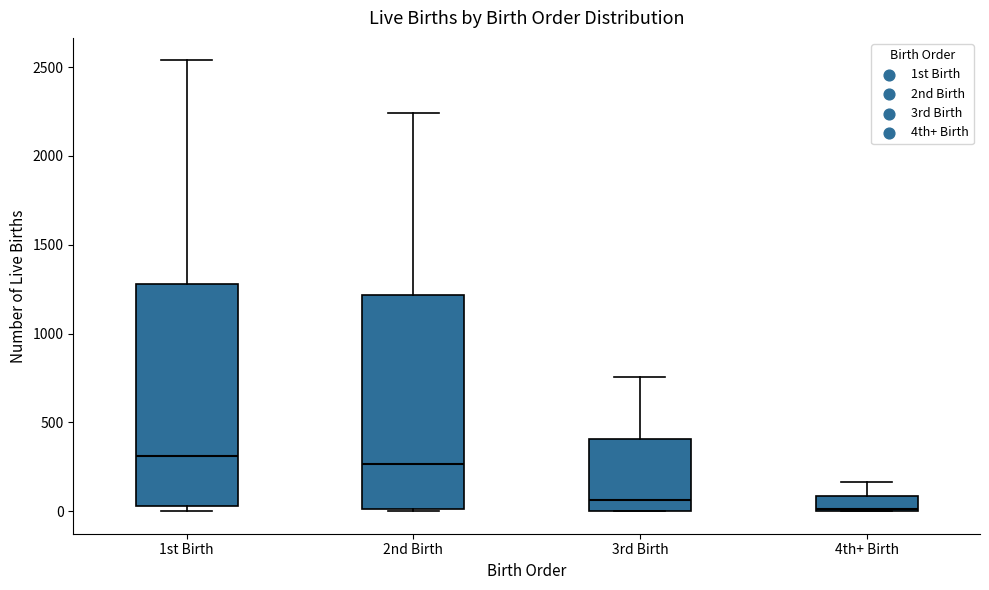

Reading left to right, transcribe this box plot: for each box, give where its median line is, the range the box spans, and where its two whiskers end, as read against the y-axis. The values are not printed on the chart, so give them approximately, as read against the axis.

1st Birth: median 300, box 50 to 1300, whiskers 0 to 2550
2nd Birth: median 250, box 0 to 1200, whiskers 0 to 2250
3rd Birth: median 50, box 0 to 400, whiskers 0 to 750
4th+ Birth: median 0, box 0 to 100, whiskers 0 to 150